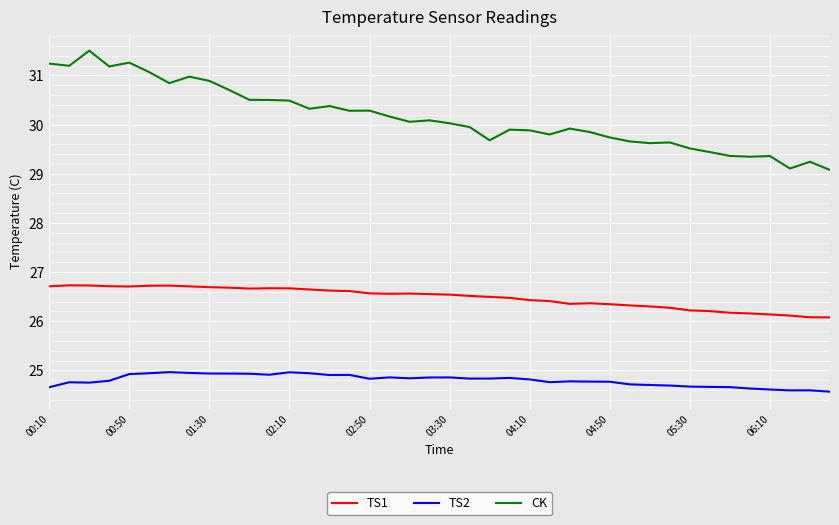

What is the maximum value shown in the chart?

31.5